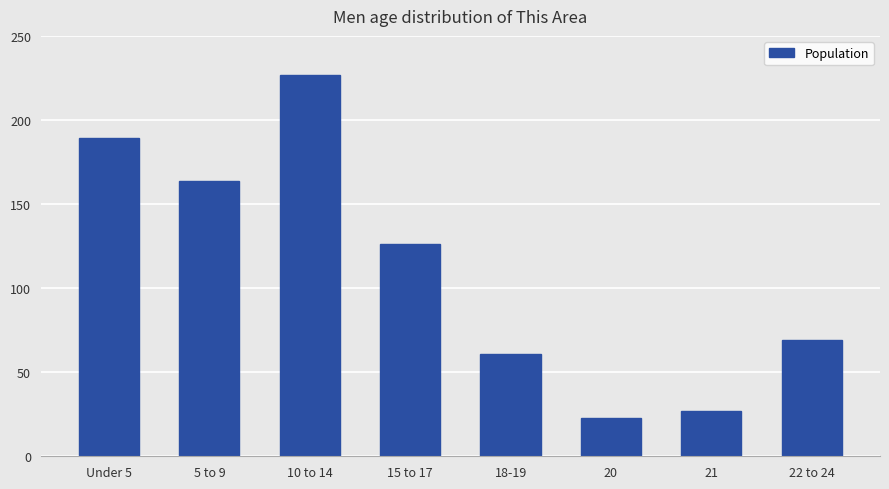

What is the difference between the maximum and minimum values?

204